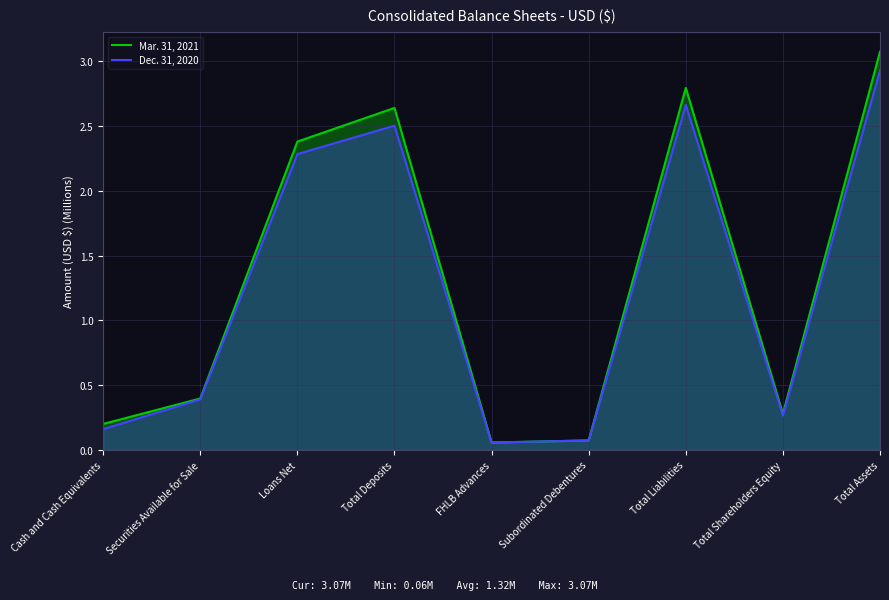

Is the value of Mar. 31, 2021 at Subordinated Debentures greater than the value of Dec. 31, 2020 at Total Assets?

No